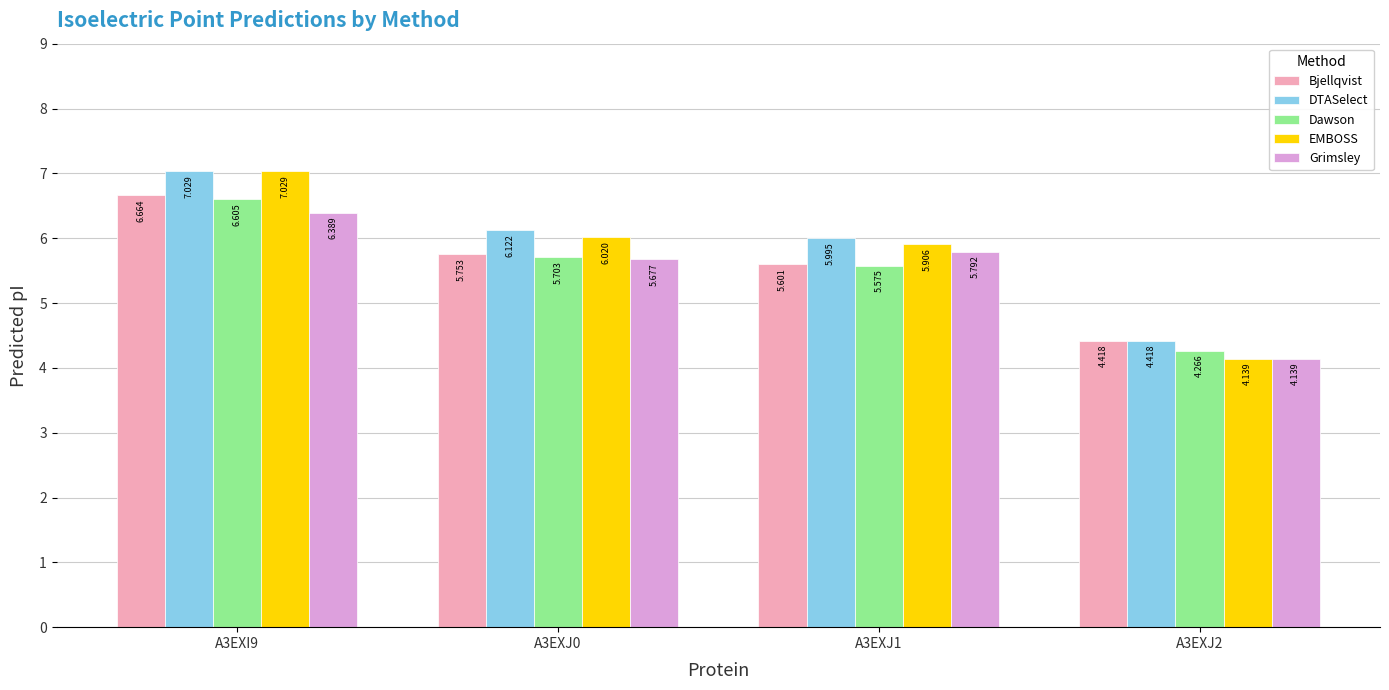

What is the spread (max minus min) of values at A3EXJ1?

0.4